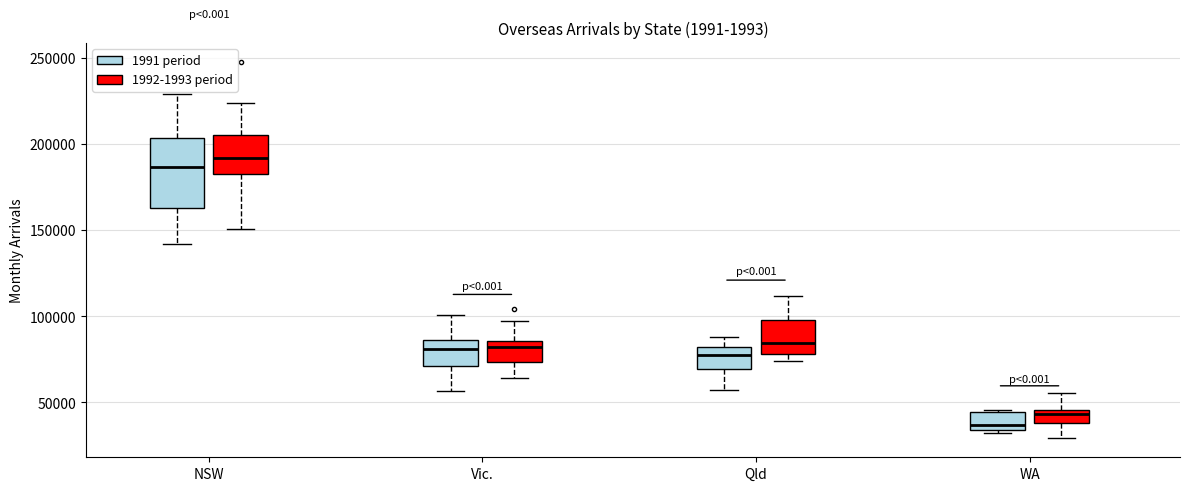

Which box has the lowest median line?

WA (1991 period)